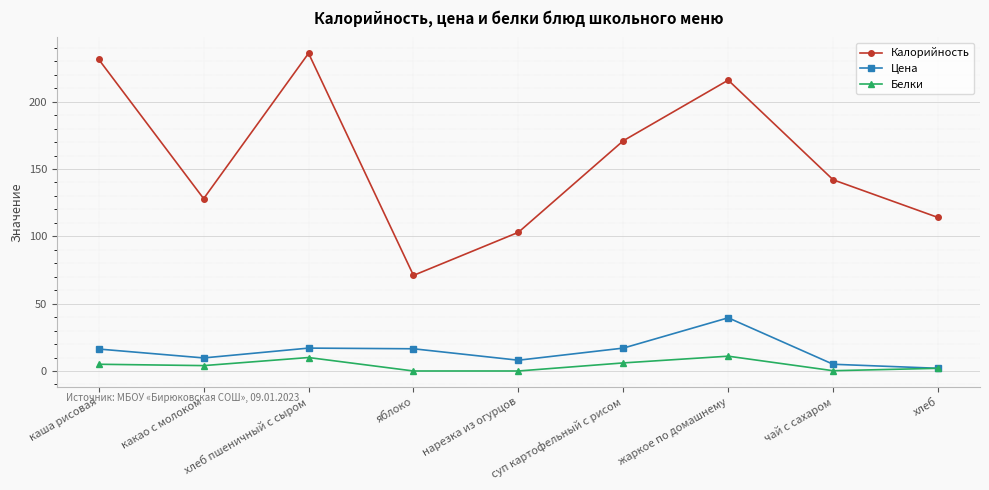

Which series has the largest range (max minus min)?

Калорийность